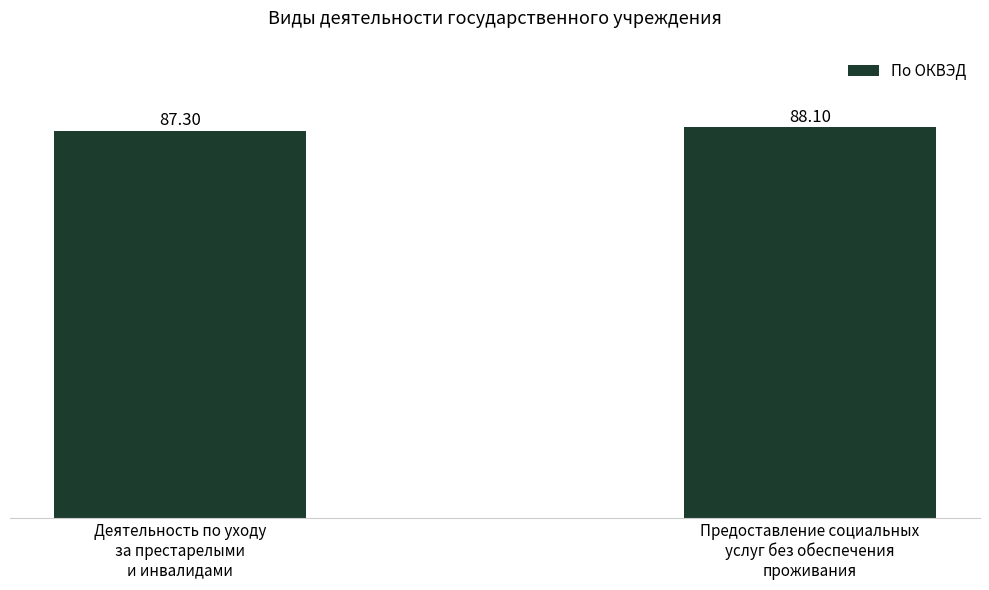

Rank the categories by value from highest to lowest.

Предоставление социальных
услуг без обеспечения
проживания, Деятельность по уходу
за престарелыми
и инвалидами